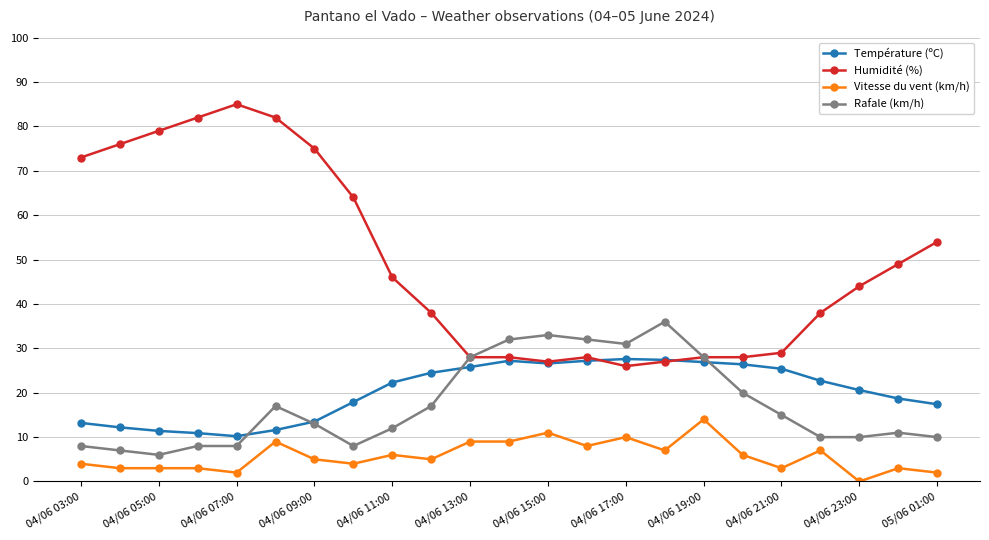

What is the value of the Vitesse du vent (km/h) point at the 12th from the left?

9.0